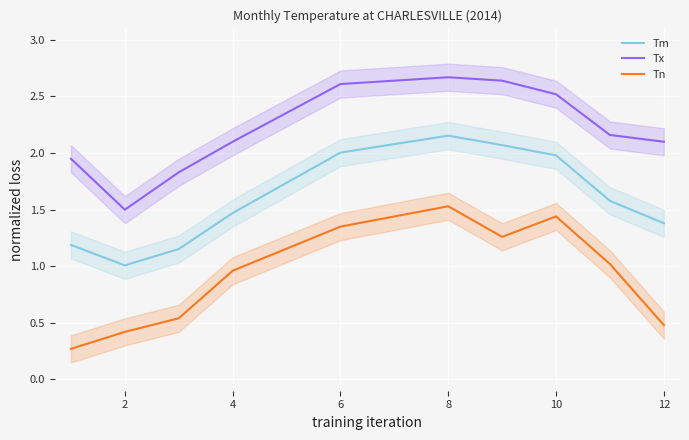

How many interior local peaks does the Tx series have?

1